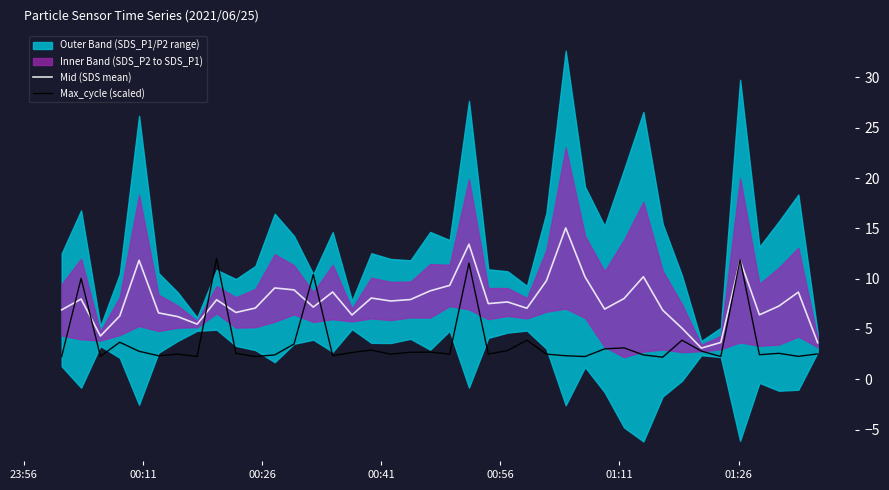

How many interior local valleys does the Max_cycle (scaled) series have?

13